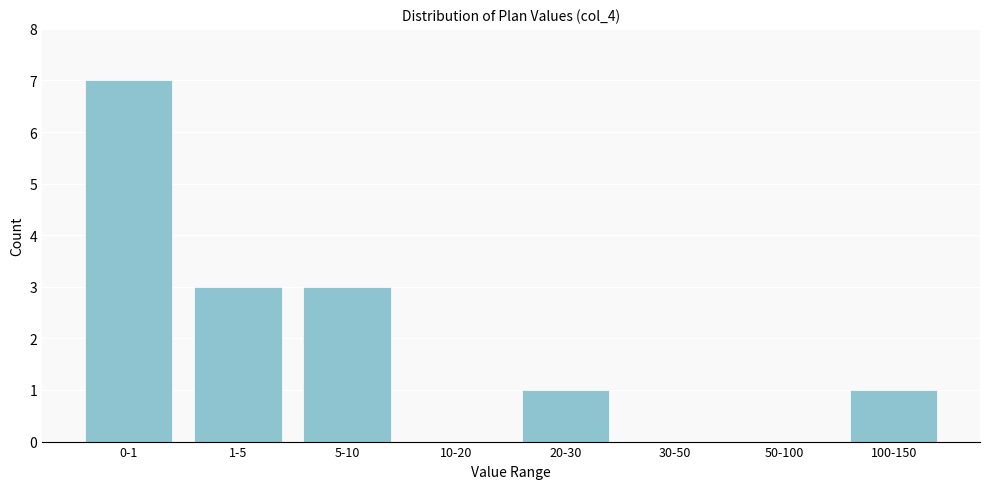

Reading left to right, transcribe all the data shown in this chart.

0-1=7	1-5=3	5-10=3	10-20=0	20-30=1	30-50=0	50-100=0	100-150=1